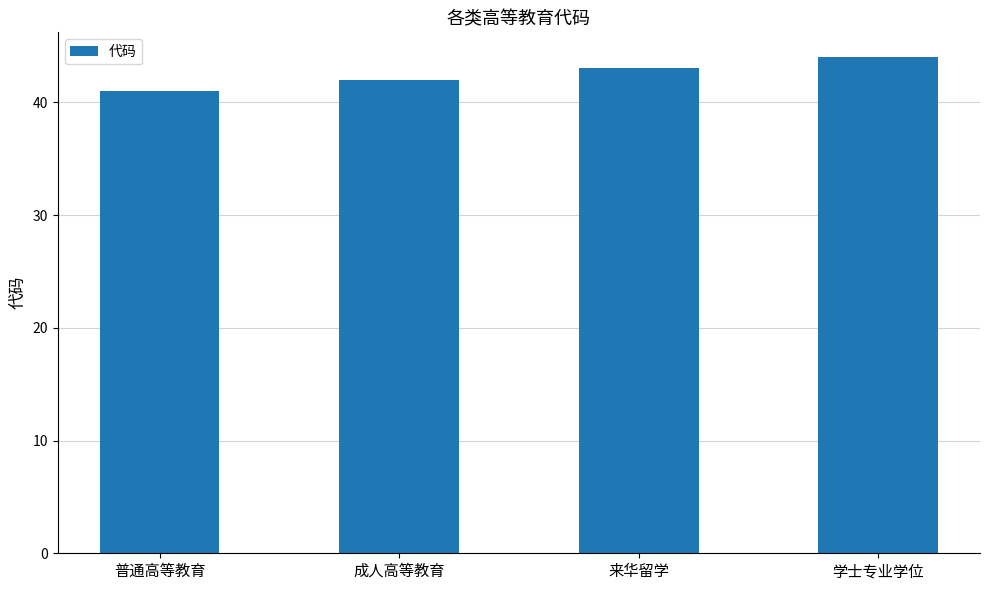

What is the greatest value displayed?

44